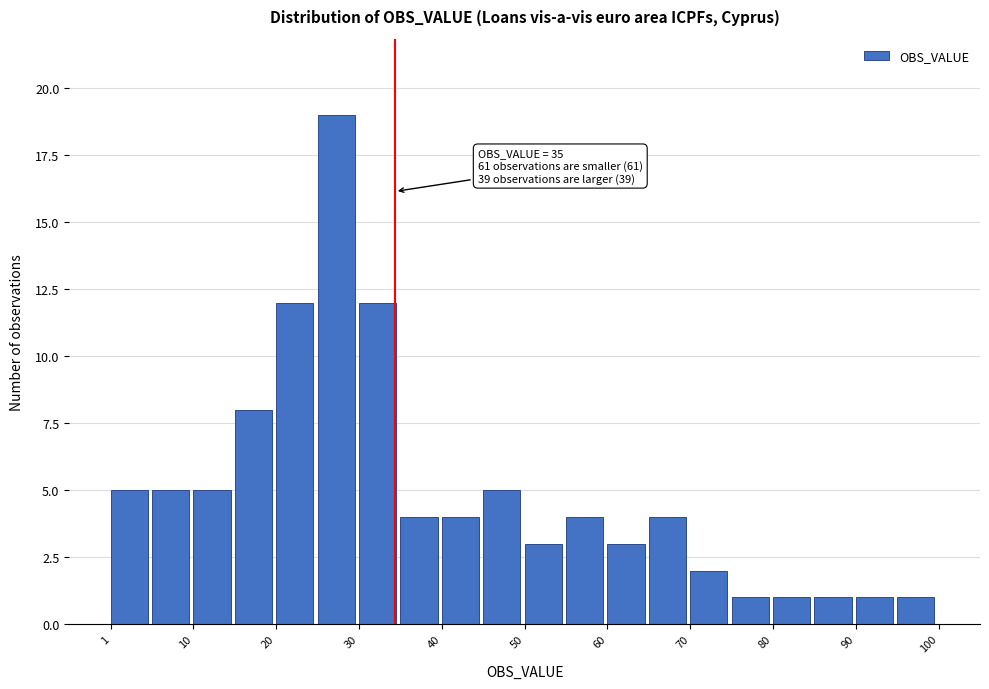

Which range on the x-axis has the tallest bar?

26 to 31